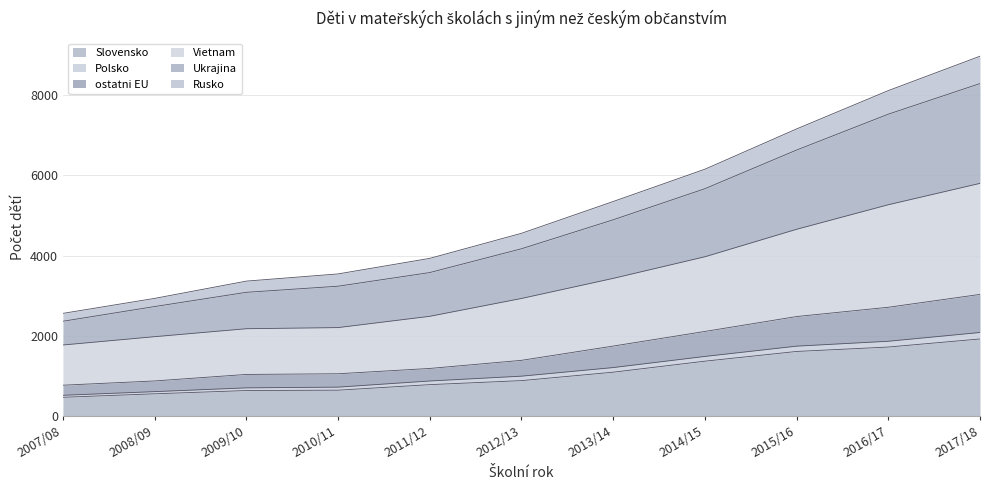

What is the maximum value for Slovensko?

1923